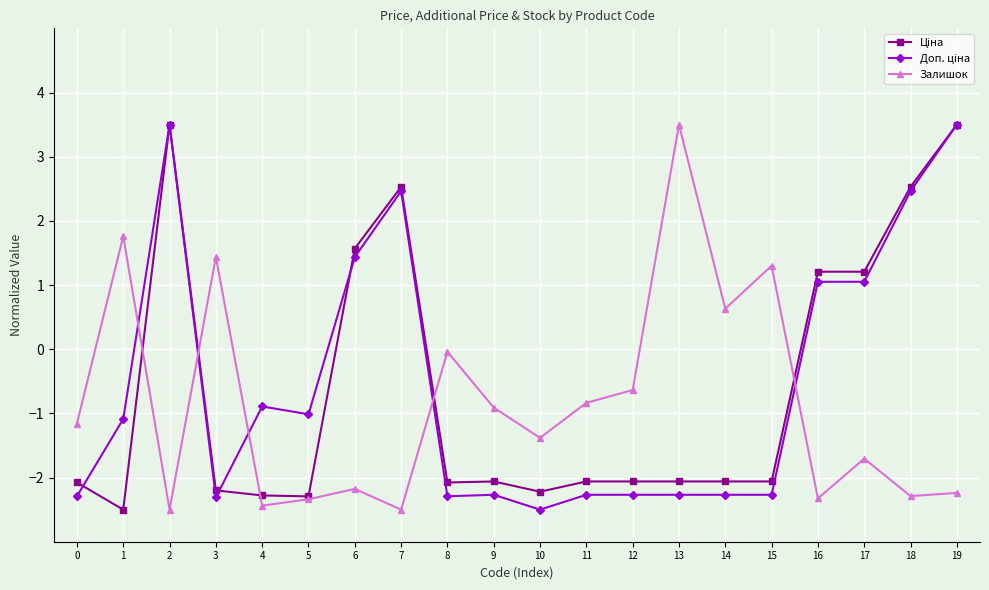

How many interior local peaks does the Залишок series have?

7